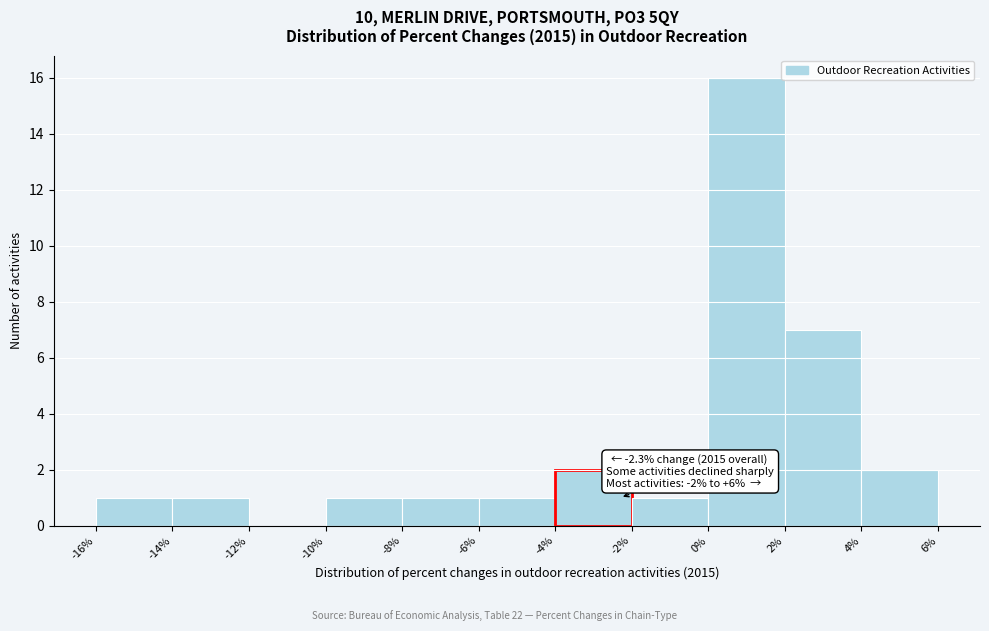

Over which range of the x-axis is the bar tallest?

0% to 2%